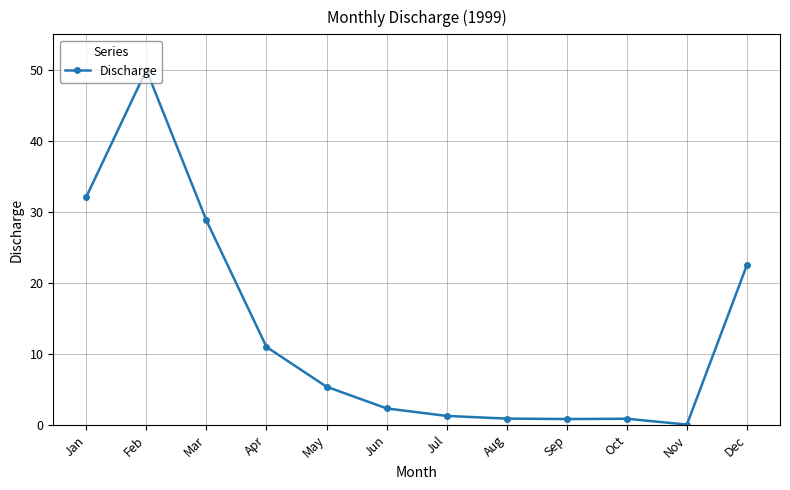

True or false: the data shows 0.9 at Oct.

True